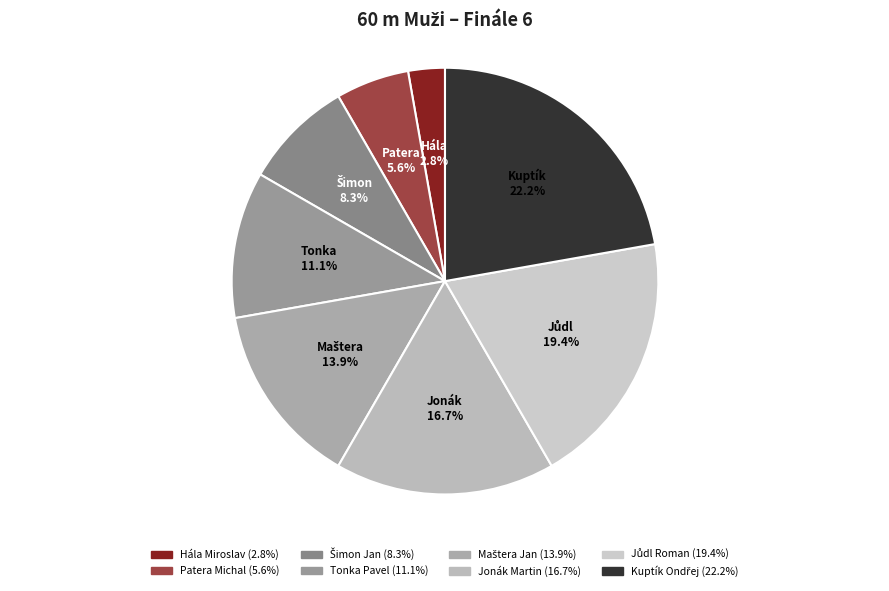

Which category has the biggest portion of the pie?

Kuptík Ondřej